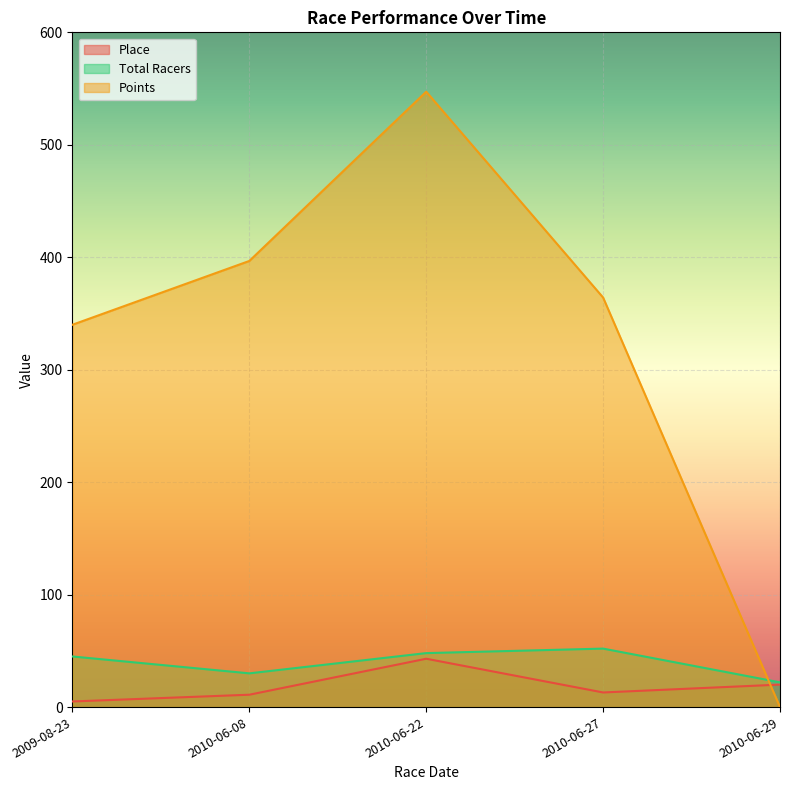

What is the difference between the Total Racers values at 2010-06-08 and 2010-06-22?

18.0